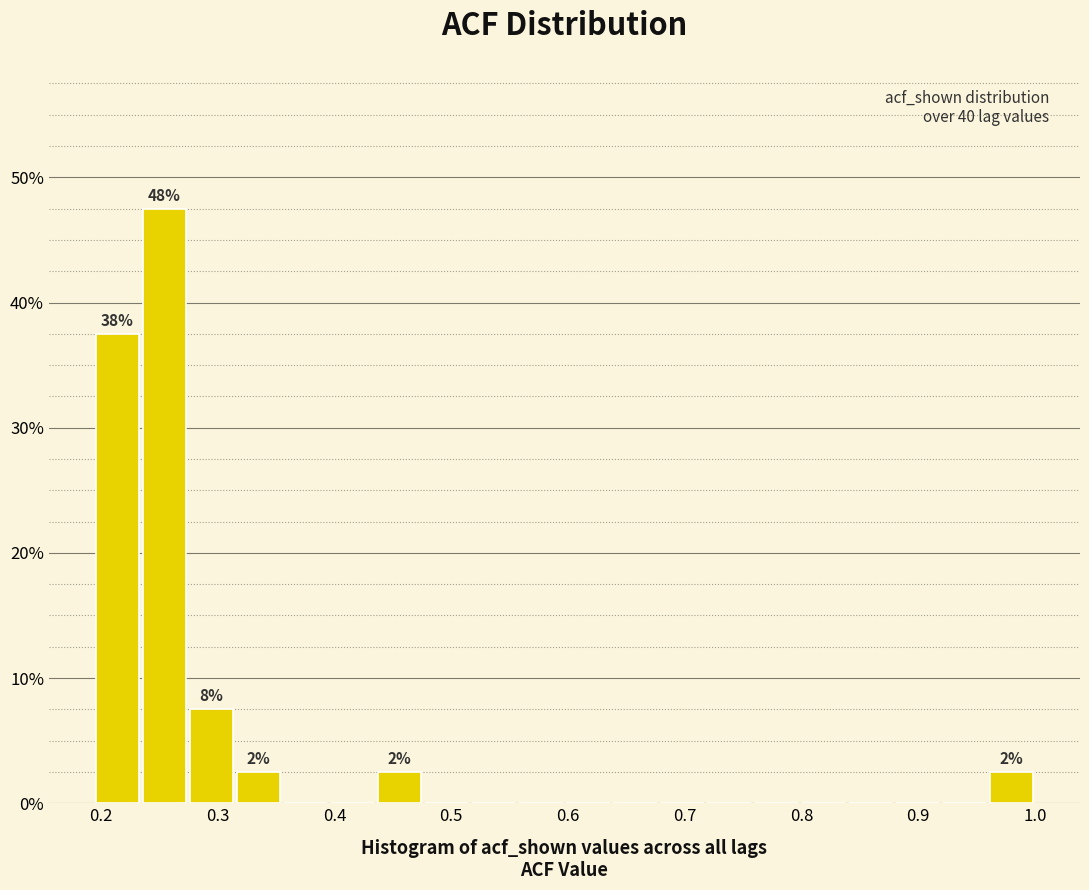

Which range on the x-axis has the tallest bar?

0.23 to 0.27